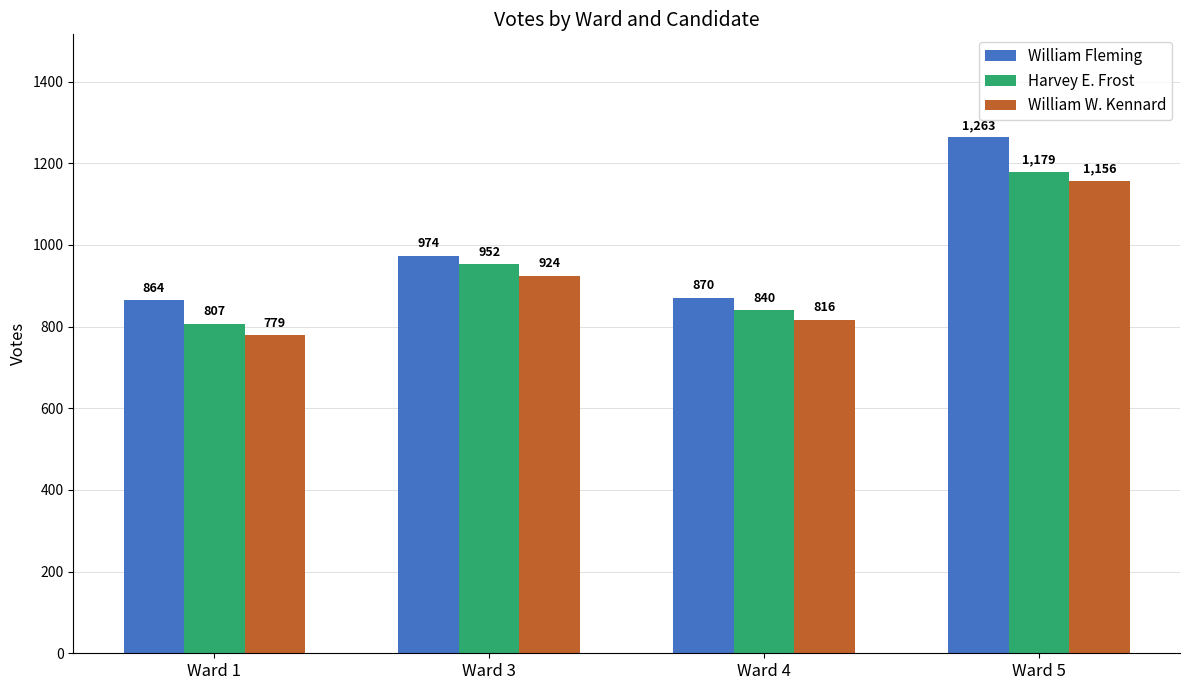

List the series in order of their peak value, lowest first.

William W. Kennard, Harvey E. Frost, William Fleming